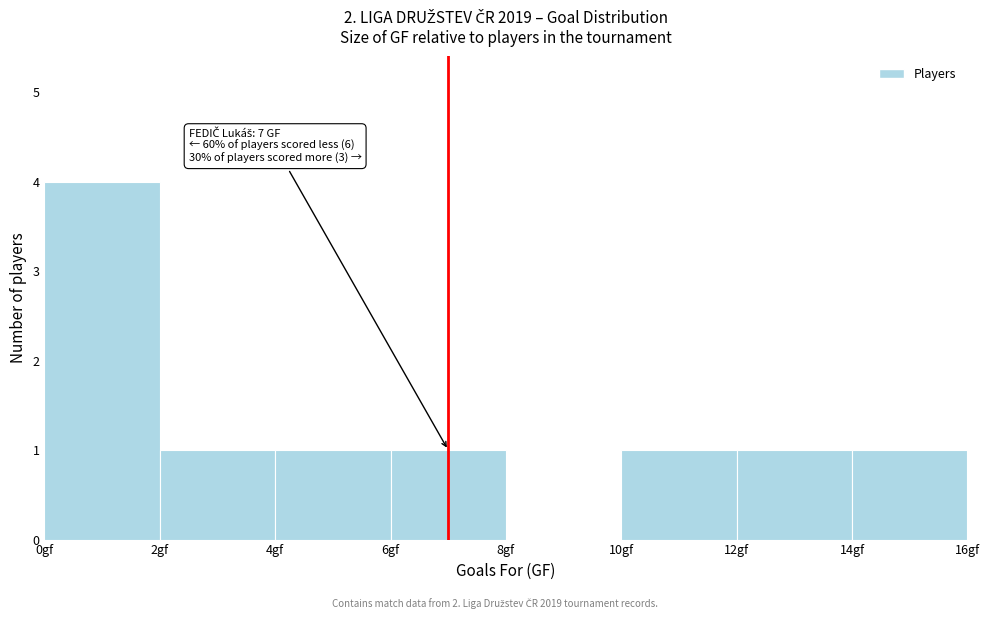

Over which range of the x-axis is the bar tallest?

0 to 2